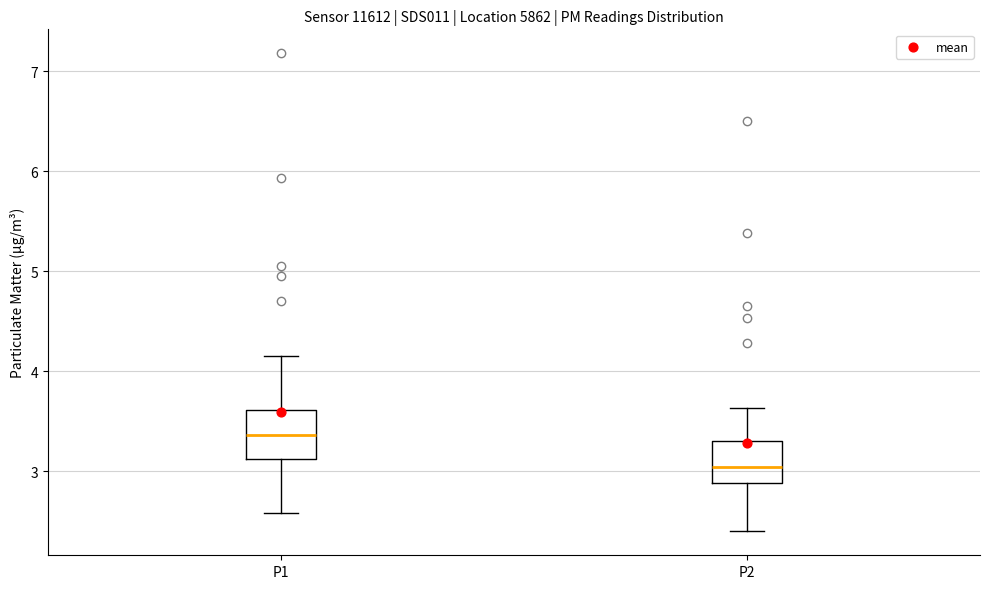

Which box has the lowest median line?

P2